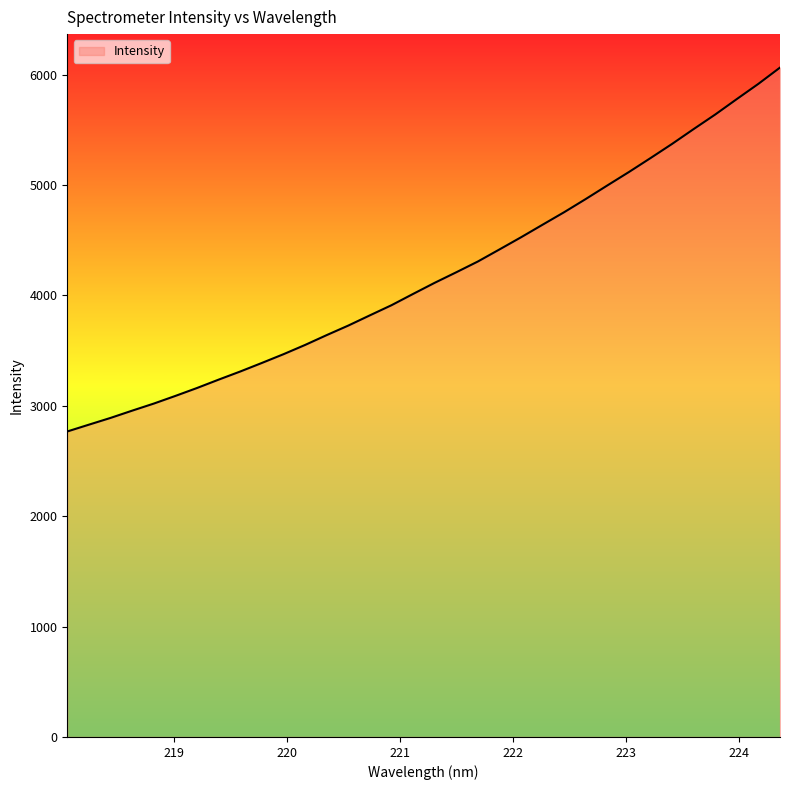

What is the greatest value displayed?

6064.3